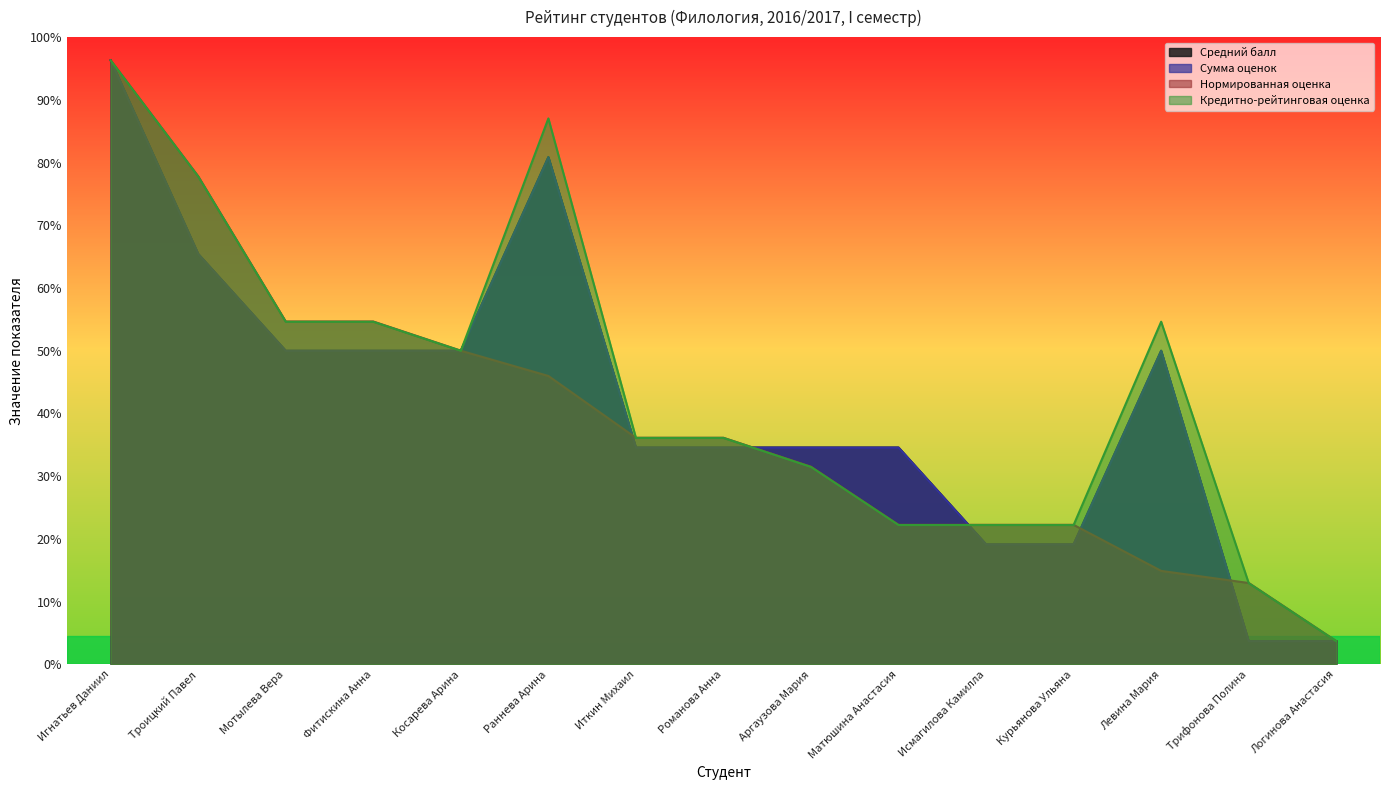

At how many categories does at least one series exceed 13?

14